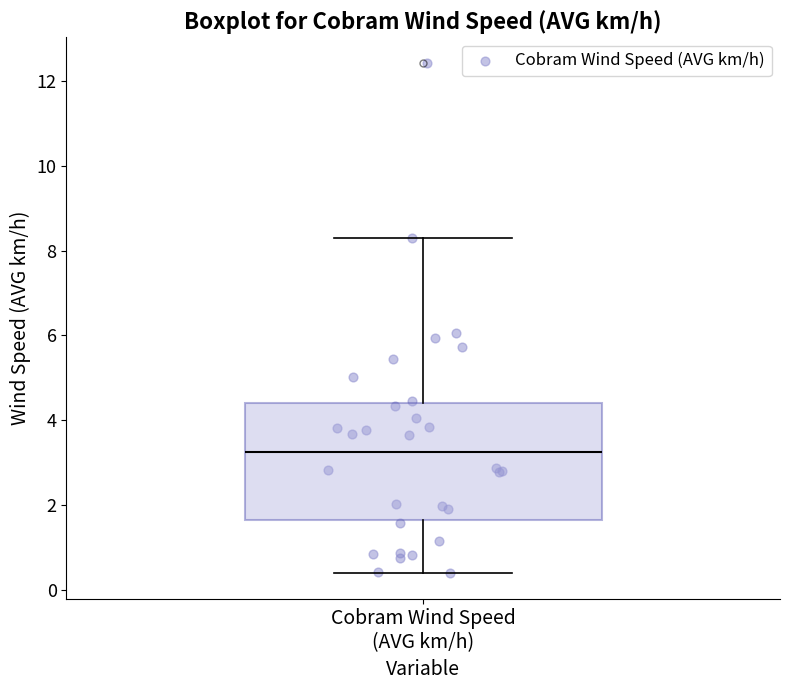

Transcribe this box plot: give where the median line is, the range the box spans, and where the two whiskers end, as read against the y-axis. The values are not printed on the chart, so give them approximately, as read against the axis.

median 3.2, box 1.6 to 4.4, whiskers 0.4 to 8.4